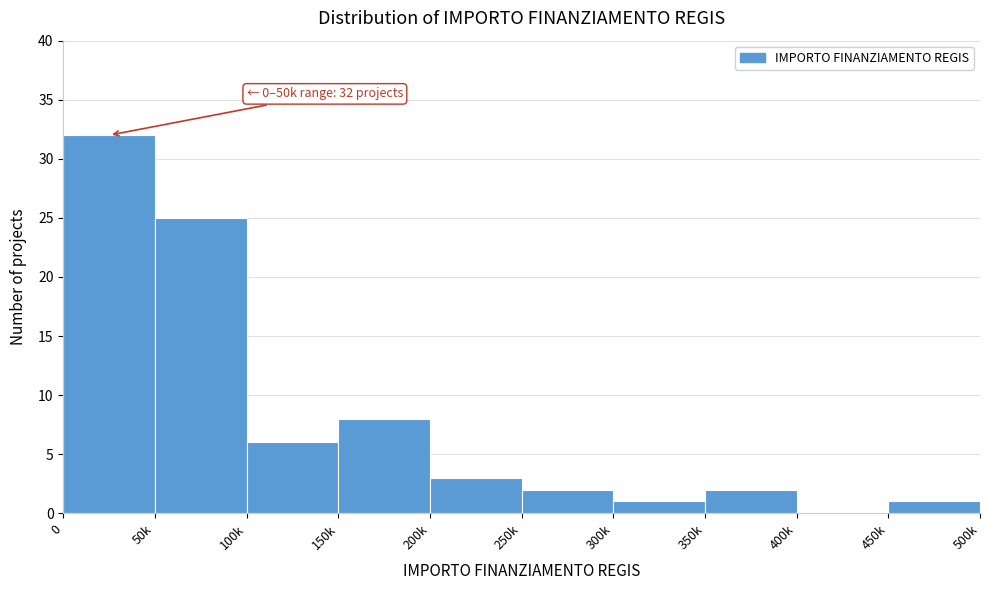

Reading left to right, list all the values displayed in this chart.

0=32	50k=25	100k=6	150k=8	200k=3	250k=2	300k=1	350k=2	400k=0	450k=1